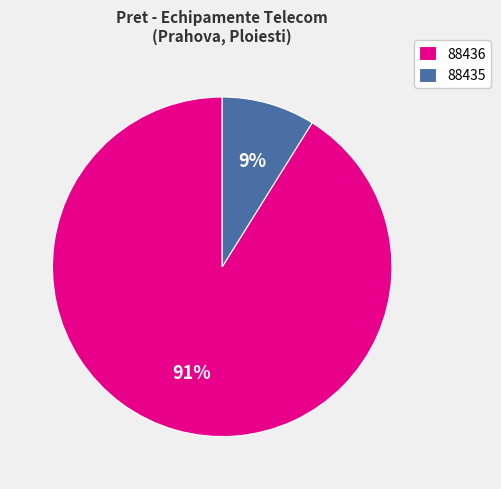

Is there any slice that represents more than half of the pie?

Yes